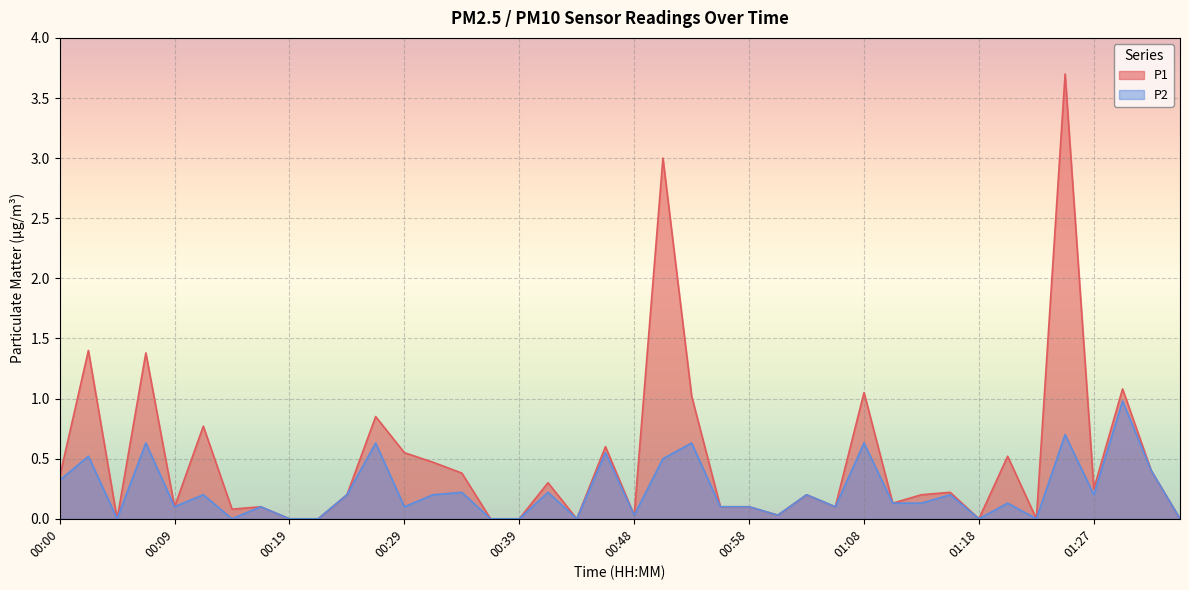

How many lines are shown in the chart?

2